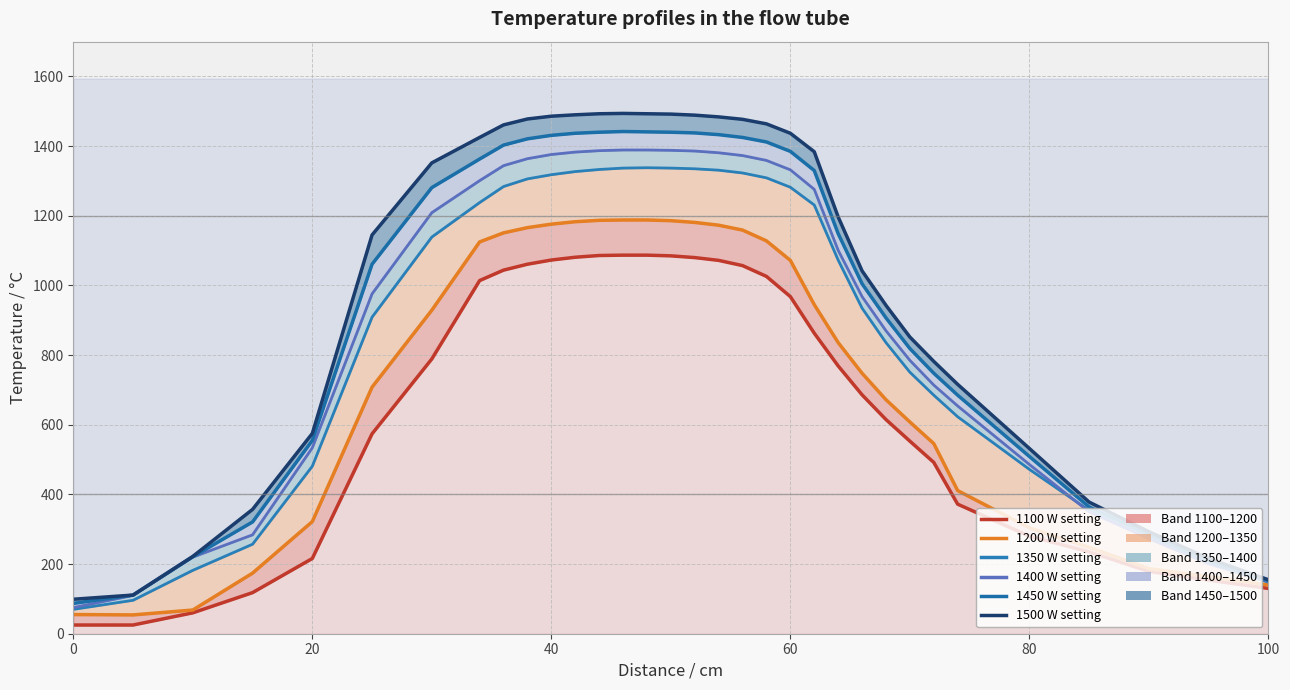

Rank the series by their maximum value, from highest to lowest.

1500 W setting, 1450 W setting, 1400 W setting, 1350 W setting, 1200 W setting, 1100 W setting